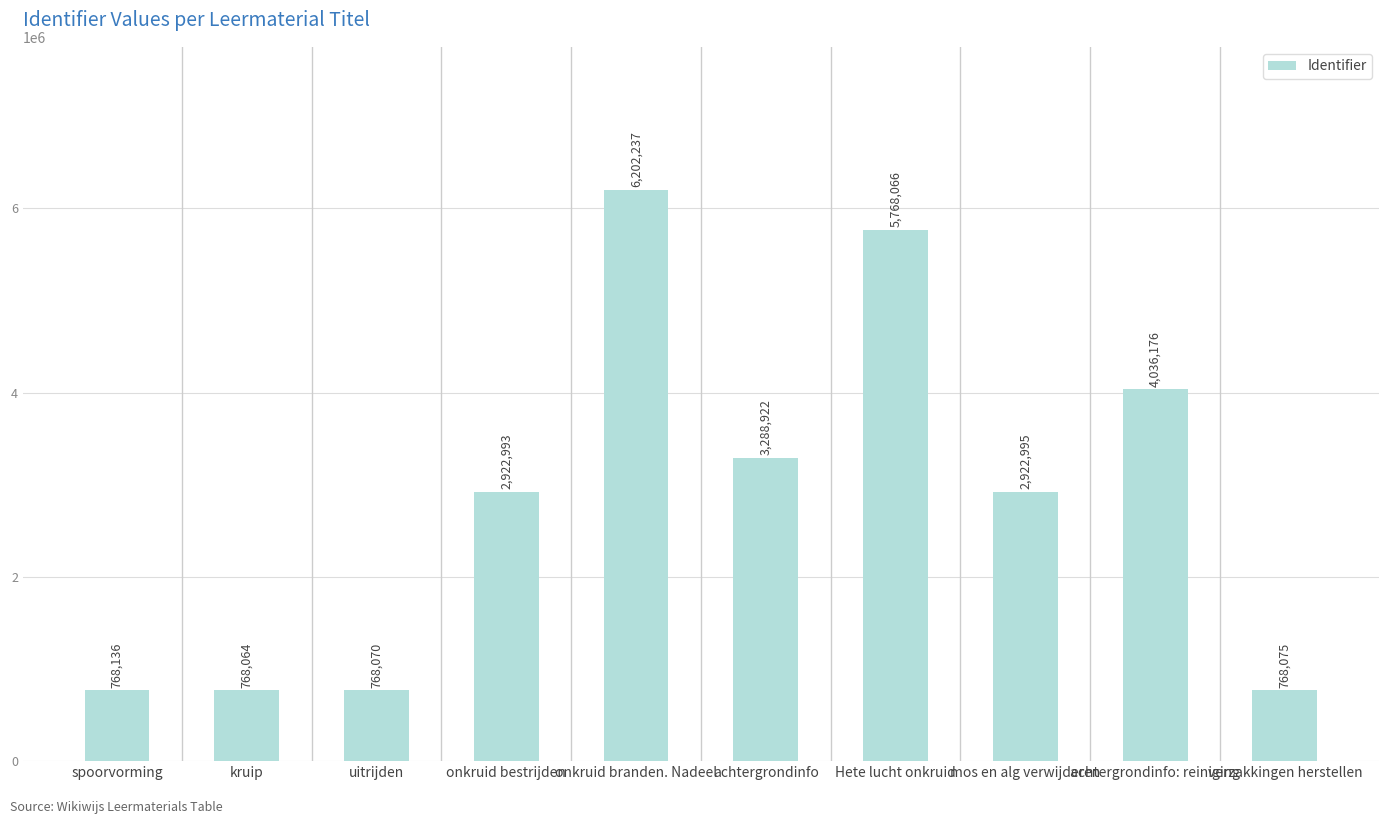

What is the maximum value shown in the chart?

6202237